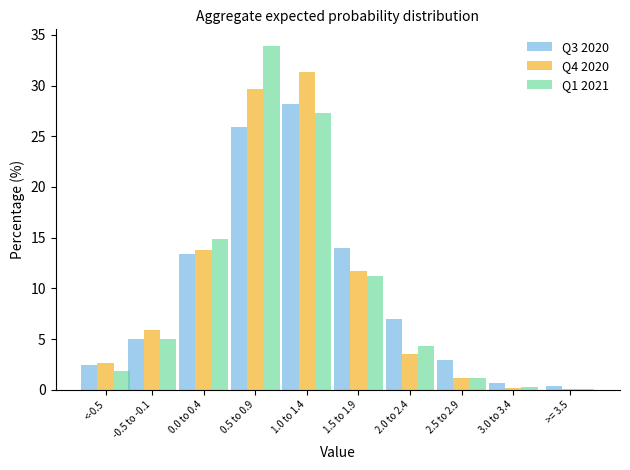

What is the greatest value displayed?

33.9